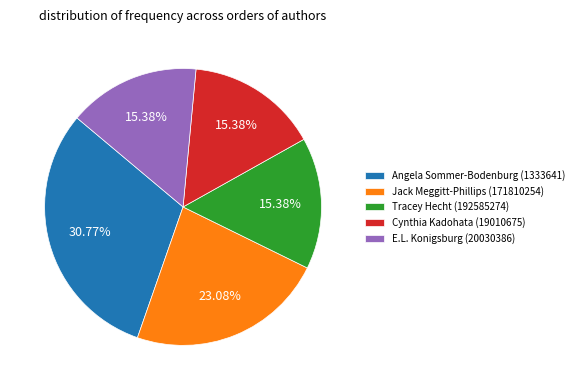

To the nearest percent, what is the difference between the Jack Meggitt-Phillips (171810254) and E.L. Konigsburg (20030386) slice percentages?

8%